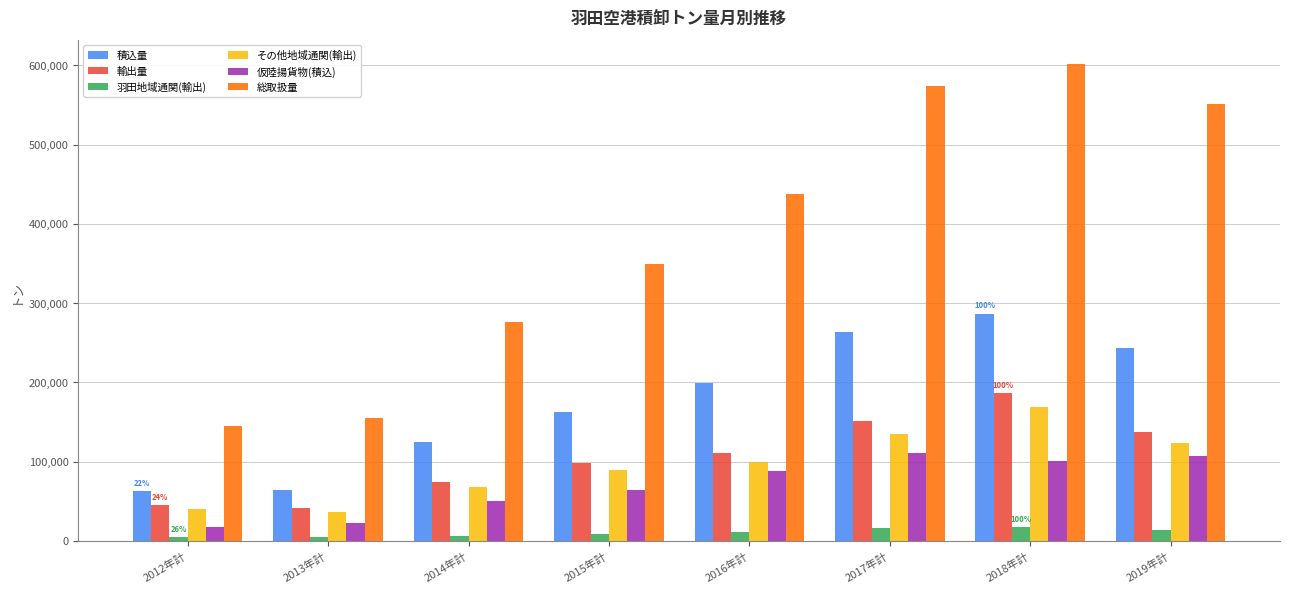

Which category has the highest value across all series?

2018年計